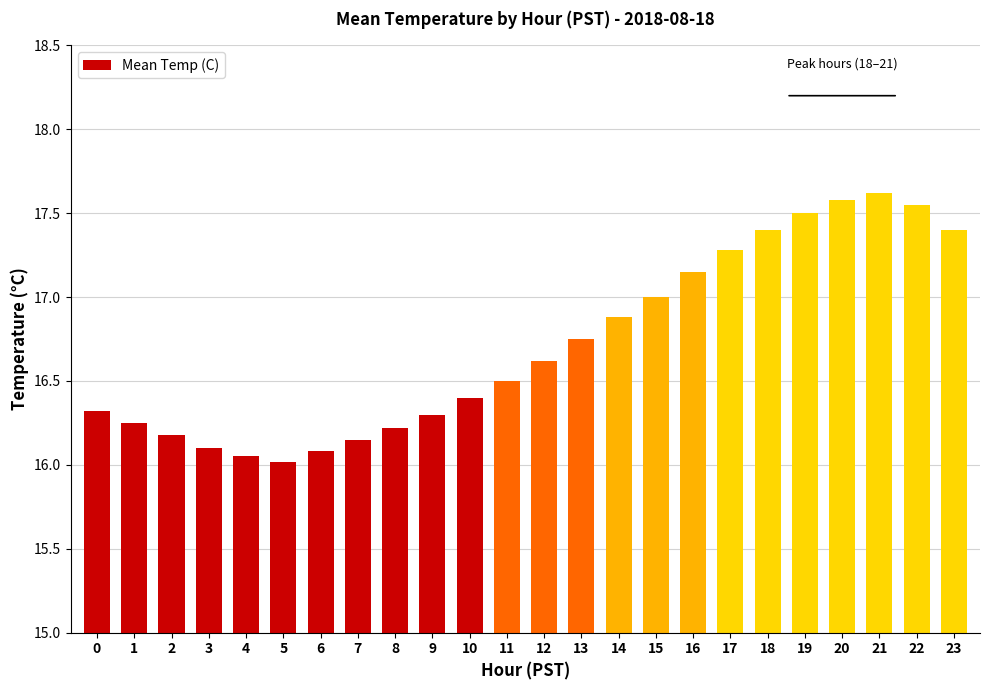

Are the bars grouped side by side (vs. stacked)?

No